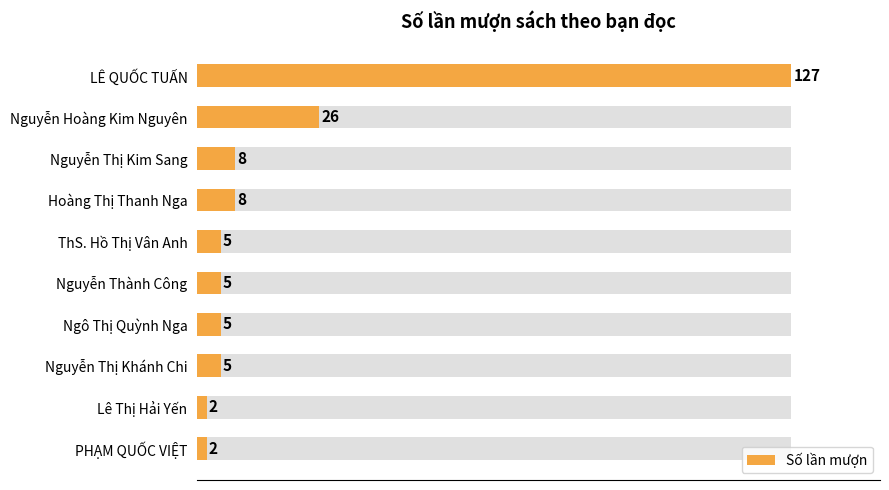

How many series are shown in this chart?

1